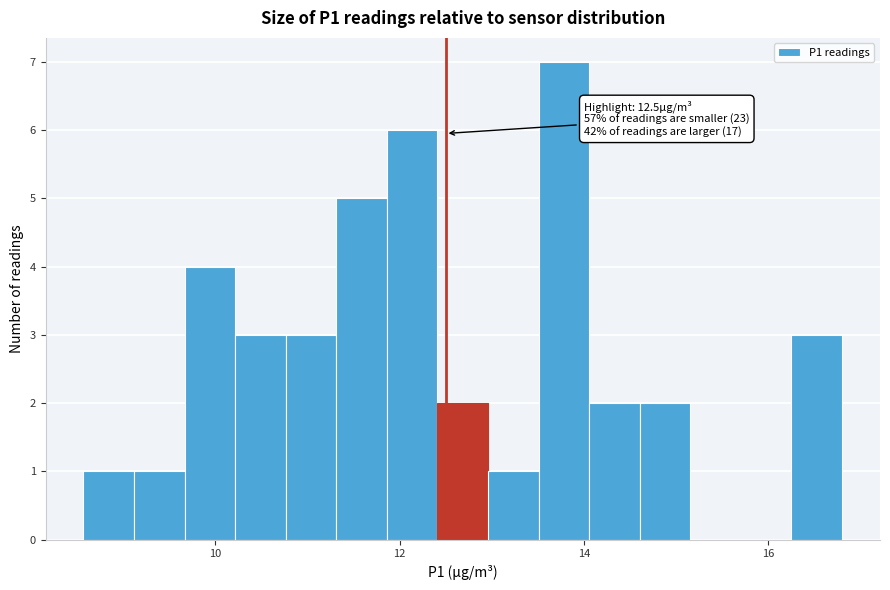

Around what value on the x-axis is the tallest bar? Give the approximate position of its centre, as read against the axis.

13.8